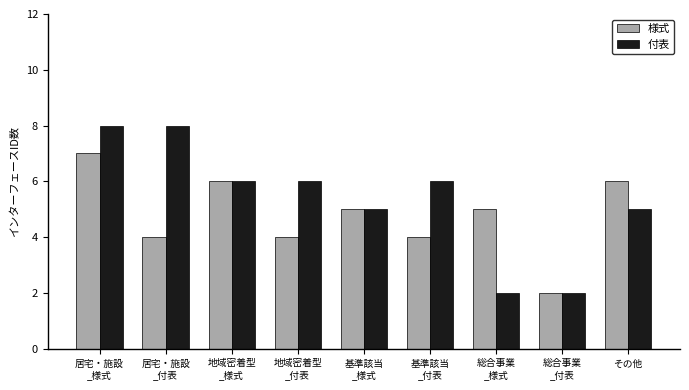

Reading left to right, what are all the values shown in this chart?

様式: 7	4	6	4	5	4	5	2	6
付表: 8	8	6	6	5	6	2	2	5